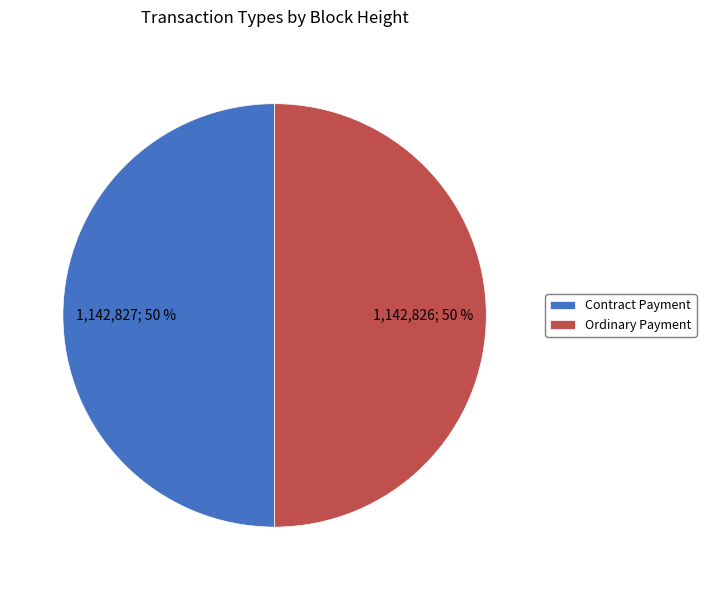

Do Contract Payment and Ordinary Payment together represent more than half of the pie?

Yes